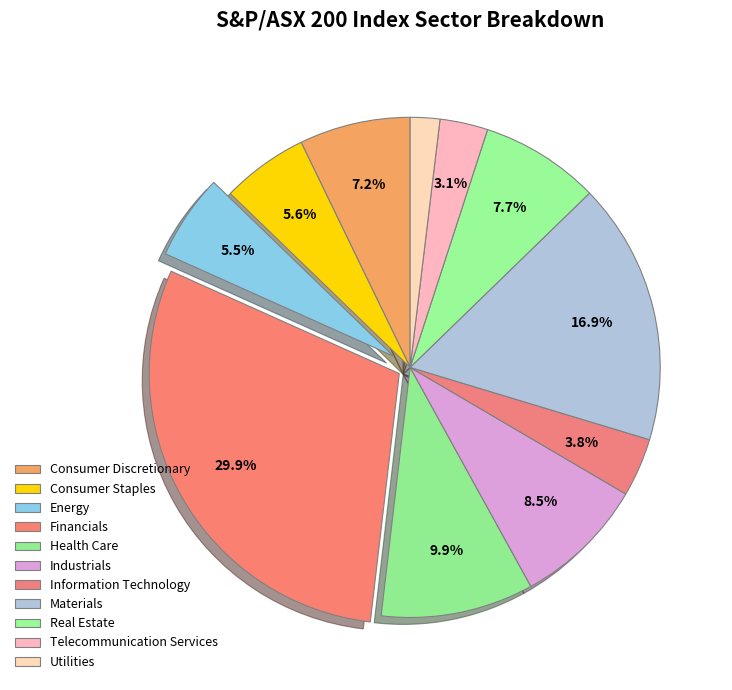

Count the number of slices in the pie.

11